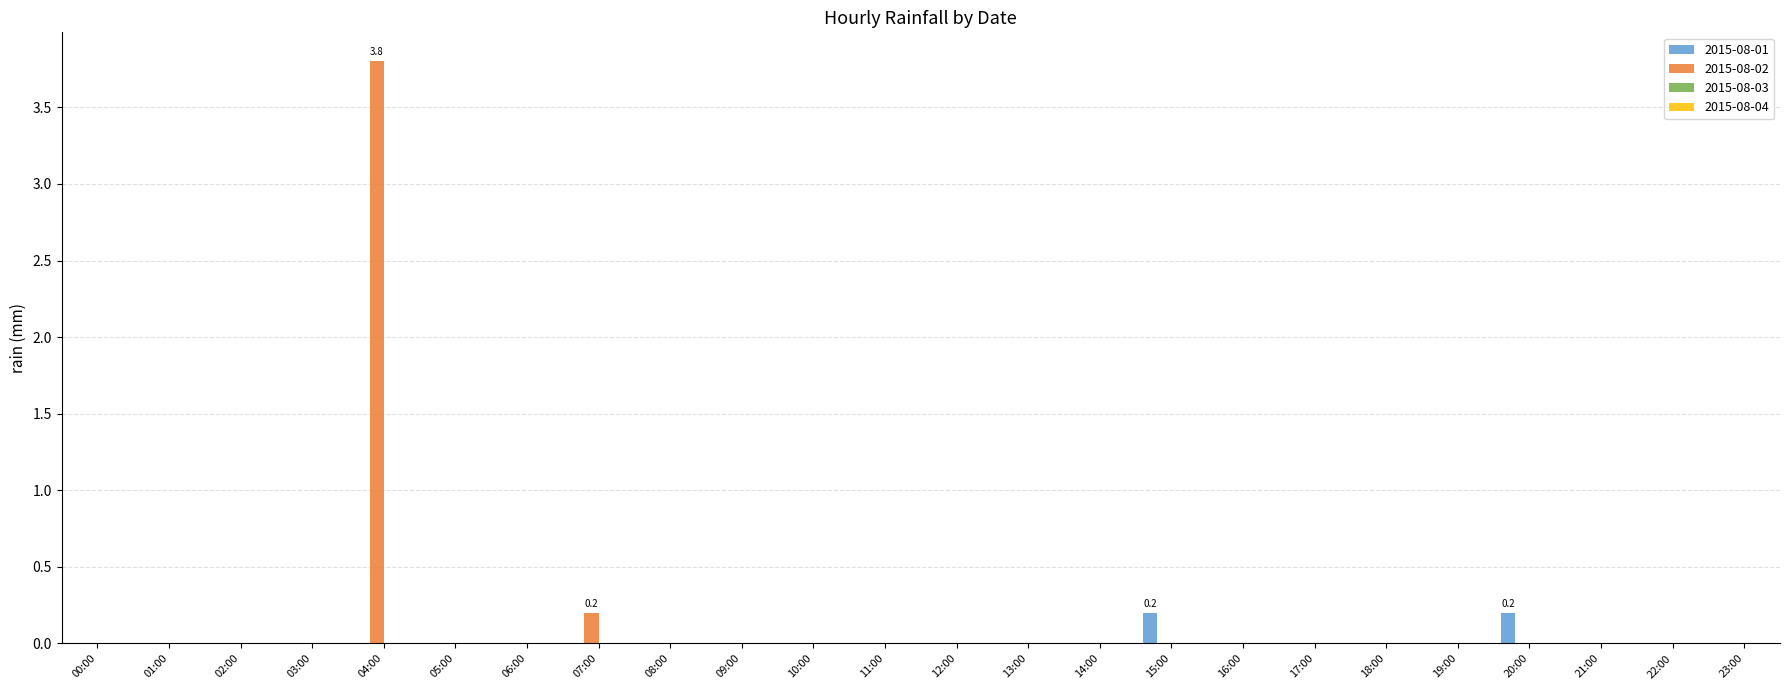

Is it true that 2015-08-01 equals 0.0 at 16:00?

True